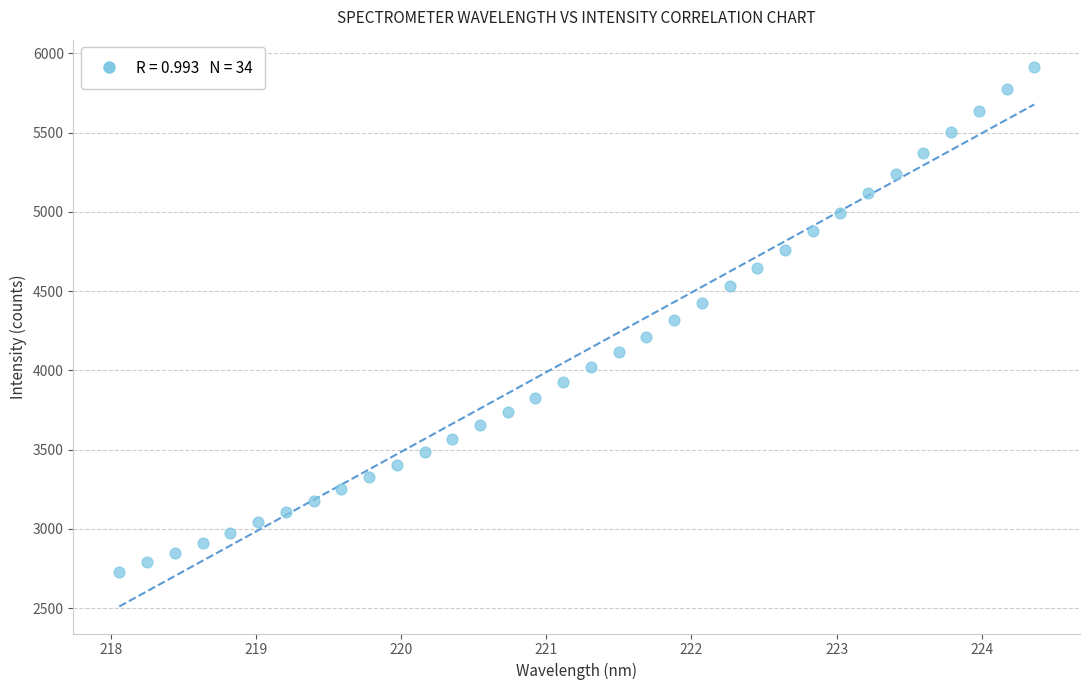

What is the range of X values (max minus min)?

6.3